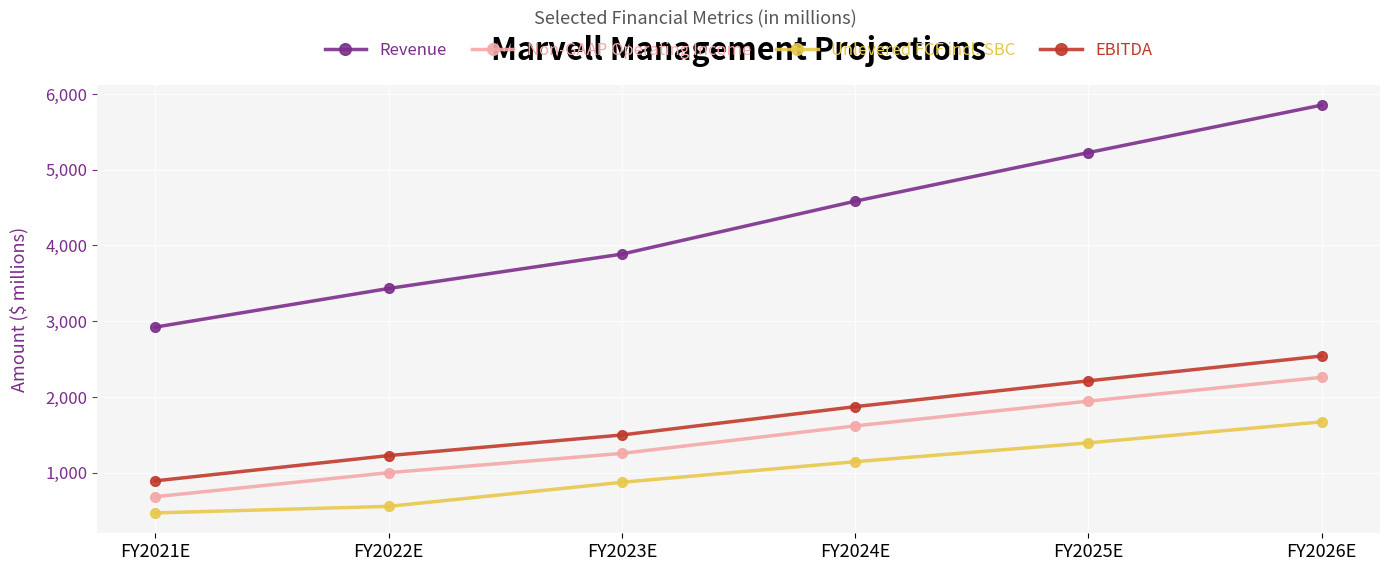

What value does the Unlevered FCF incl. SBC series have at FY2021E, to the nearest 10?

470